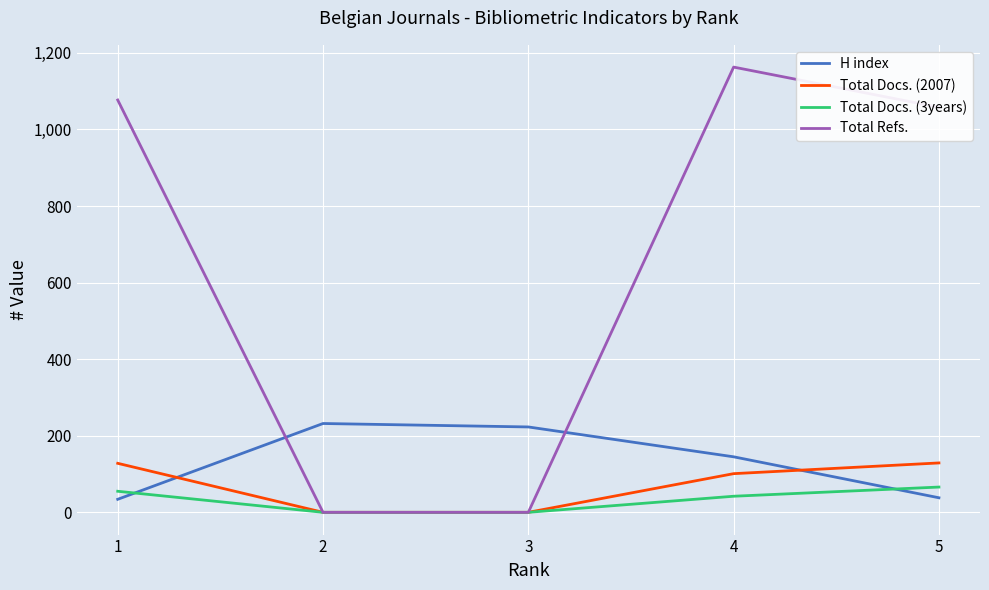

At which category is the sum across all series the highest?

4